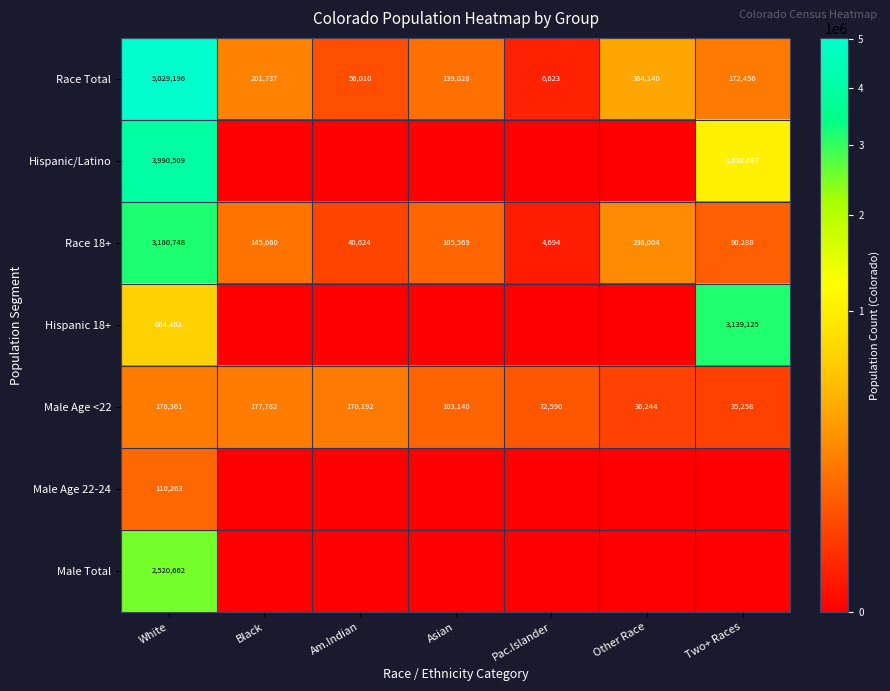

Which category has the lowest value in the Race Total series?

Pac.Islander